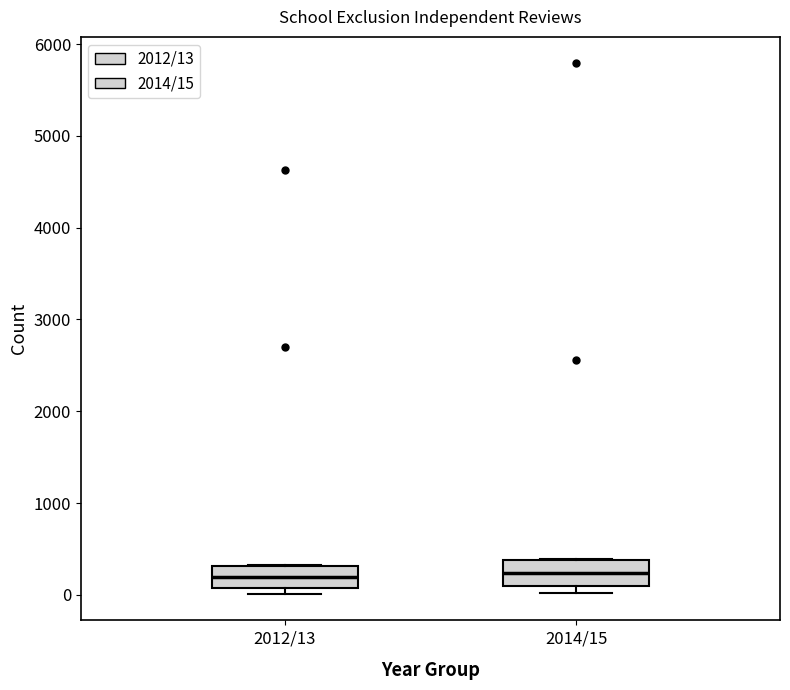

Where is the upper edge of the box for 2014/15 on the y-axis? The values are not printed on the chart, so give them approximately, as read against the axis.

400